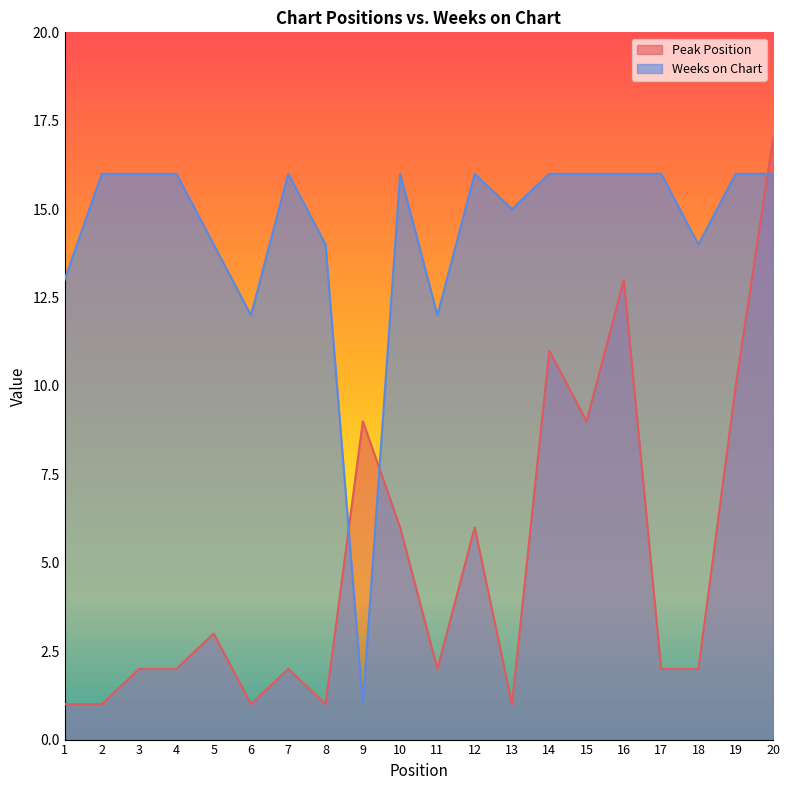

What is the sum of all Weeks on Chart values?

287